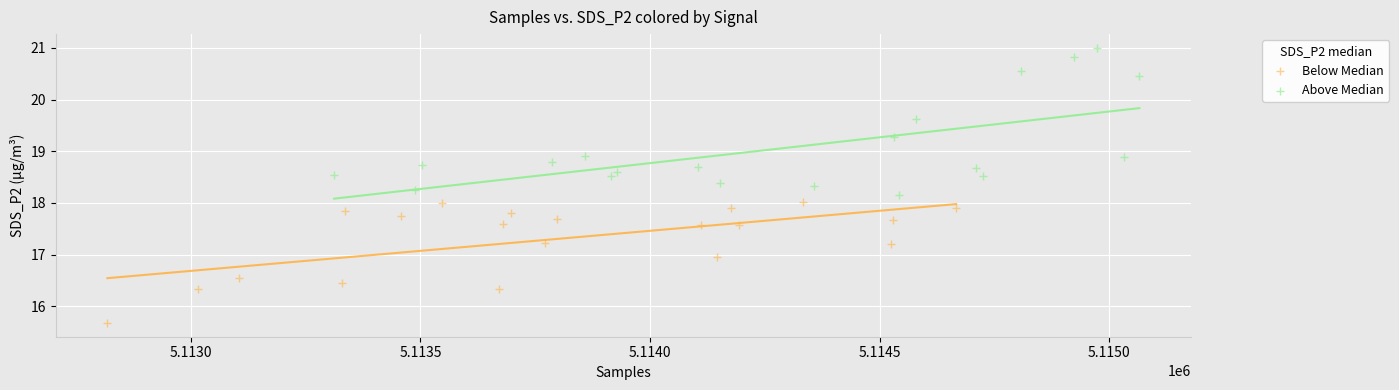

Which series contains the lowest Y value?

Below Median